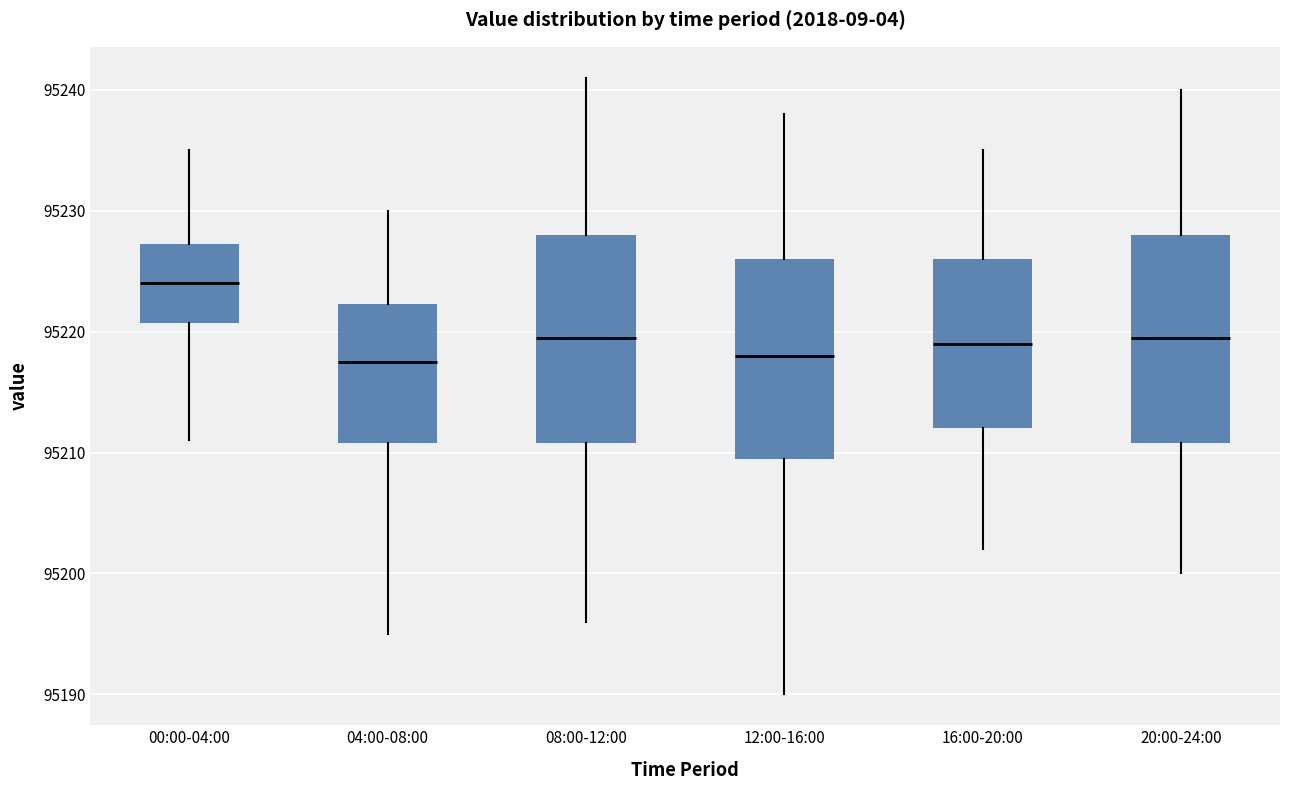

Where is the upper edge of the box for 20:00-24:00 on the y-axis? The values are not printed on the chart, so give them approximately, as read against the axis.

95228